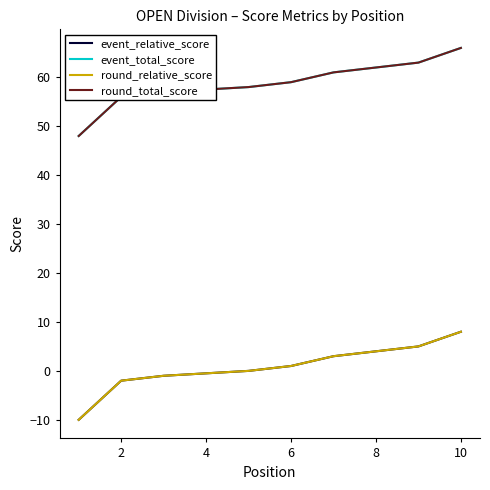

What is the sum of all round_relative_score values?

7